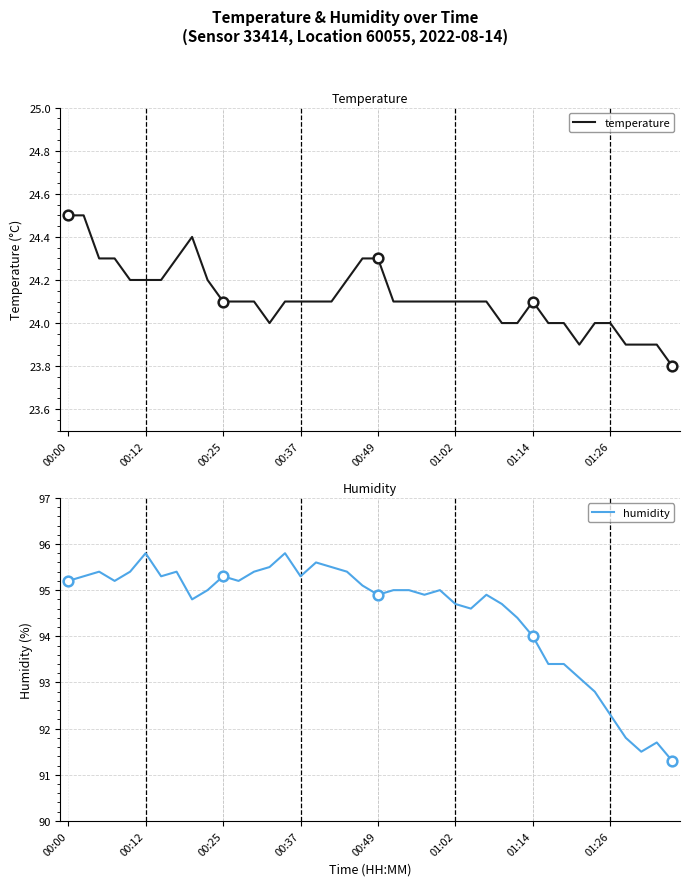

The temperature series shows 24.1 at 01:02. True or false?

True